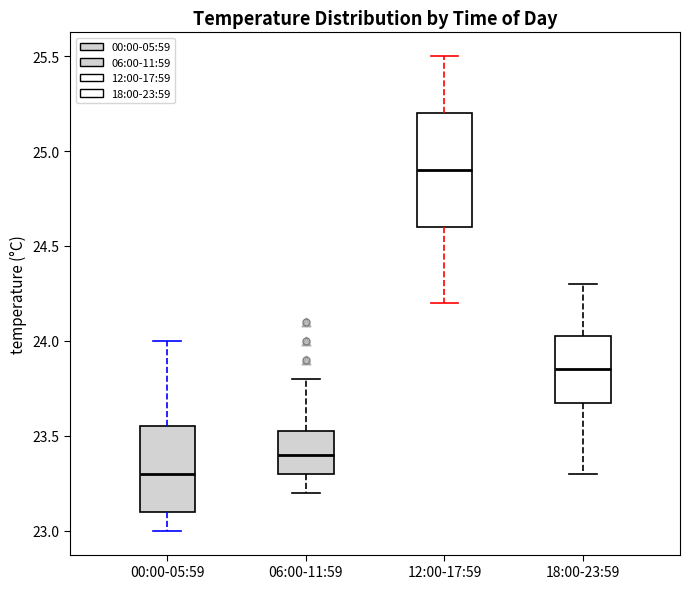

Reading left to right, read every box against the y-axis: the position of its median line, the range the box covers, and the ends of its whiskers. The values are not printed on the chart, so give them approximately, as read against the axis.

00:00-05:59: median 23.30, box 23.10 to 23.55, whiskers 23.00 to 24.00
06:00-11:59: median 23.40, box 23.30 to 23.55, whiskers 23.20 to 23.80
12:00-17:59: median 24.90, box 24.60 to 25.20, whiskers 24.20 to 25.50
18:00-23:59: median 23.85, box 23.70 to 24.05, whiskers 23.30 to 24.30